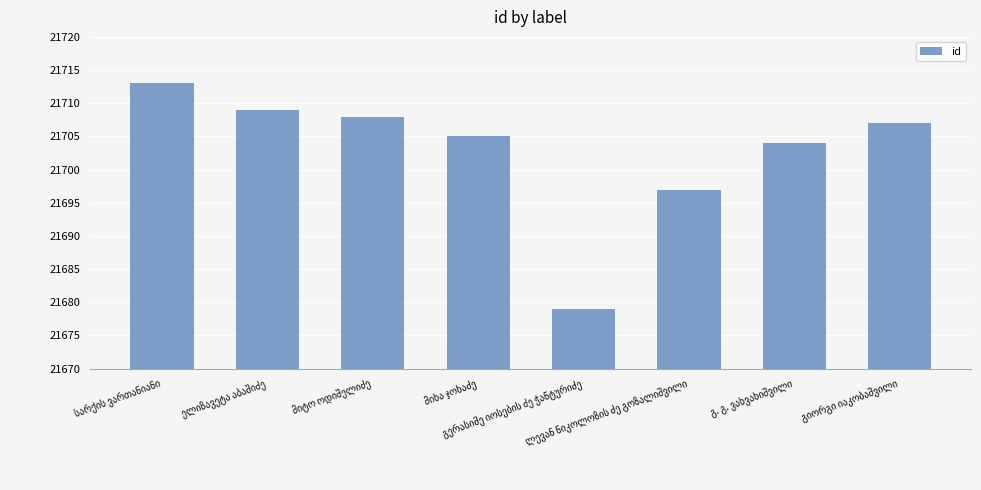

How many bars are there in total?

8